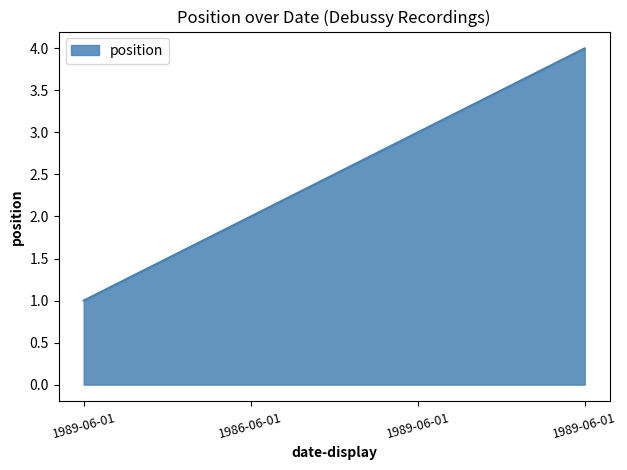

True or false: there are more than 1 points higher than both neighbors.

False